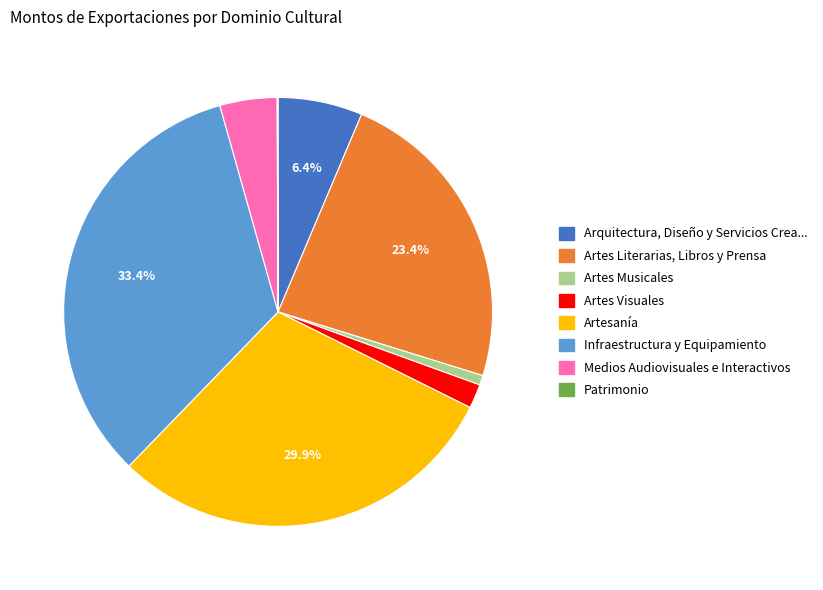

Is there a majority slice in this chart?

No